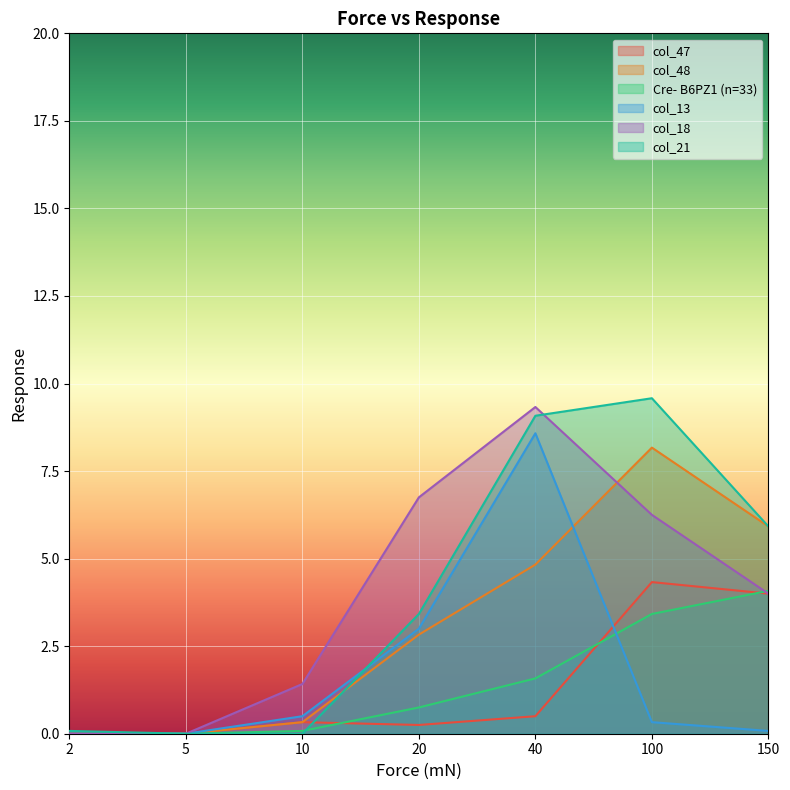

What is the maximum value for col_47?

4.3